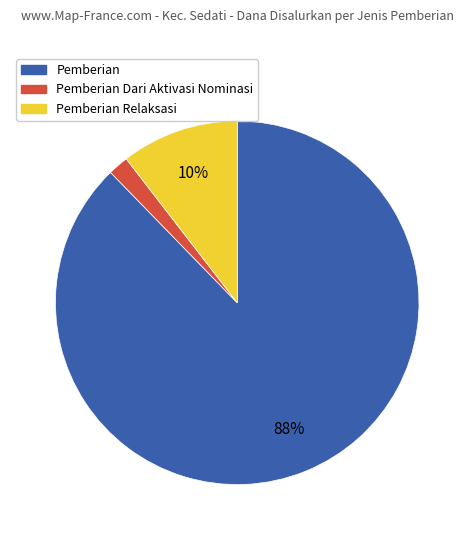

To the nearest percent, what is the average slice percentage?

33%